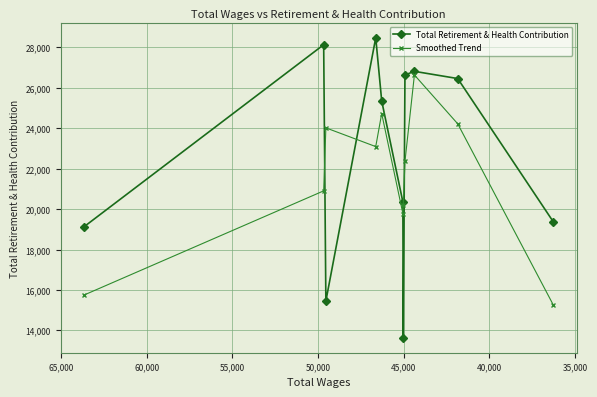

Count the number of categories in the chart.

11